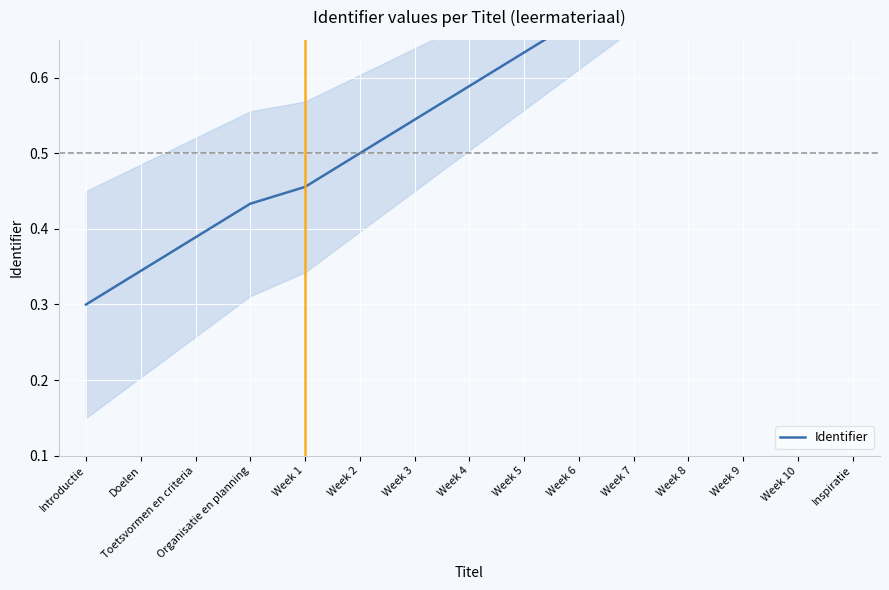

What is the approximate value at Week 7?

0.7